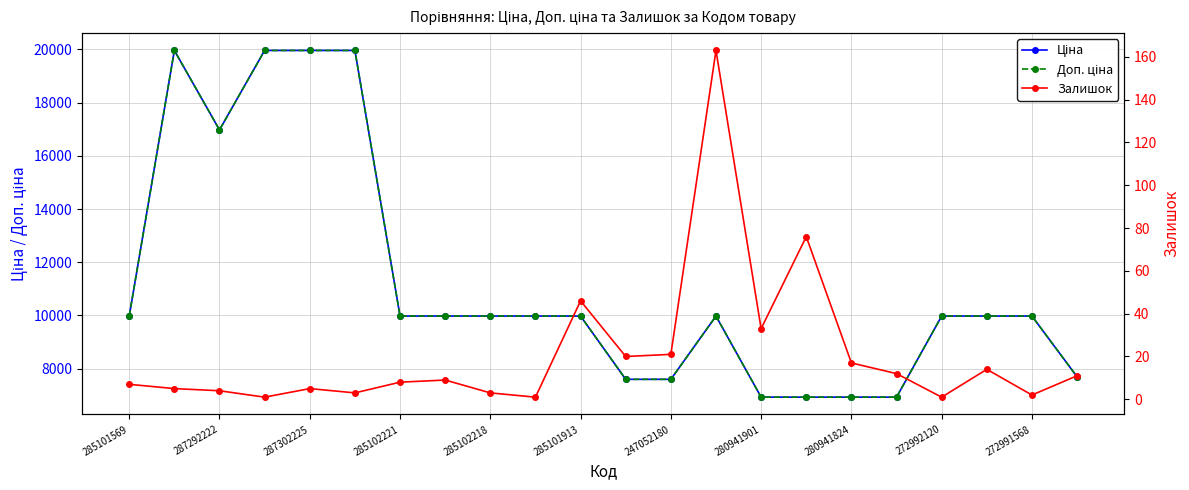

What is the value of the Ціна point at the 13th from the left?

7596.5